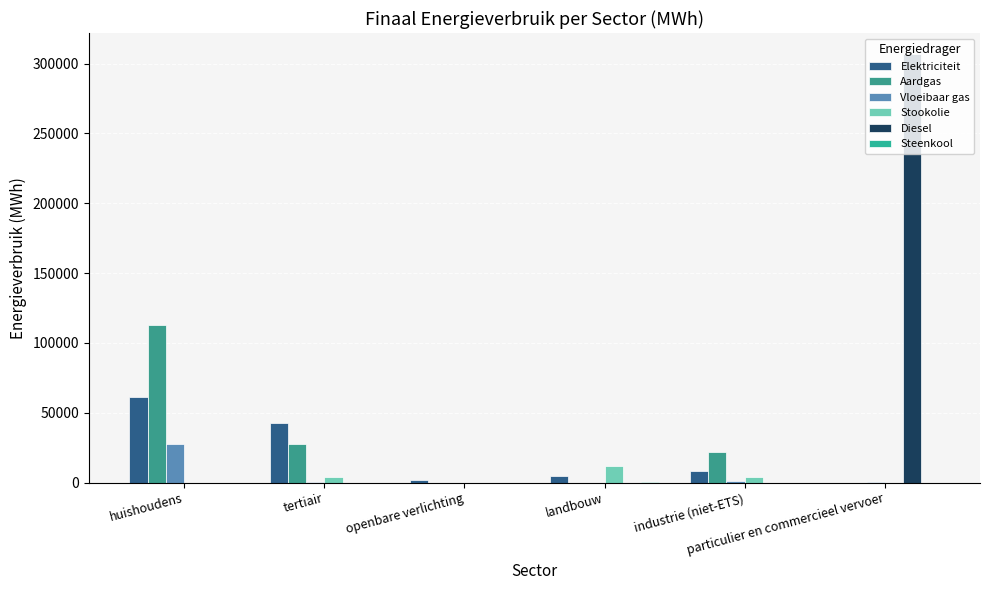

Between landbouw and particulier en commercieel vervoer, which series saw the biggest shift?

Diesel